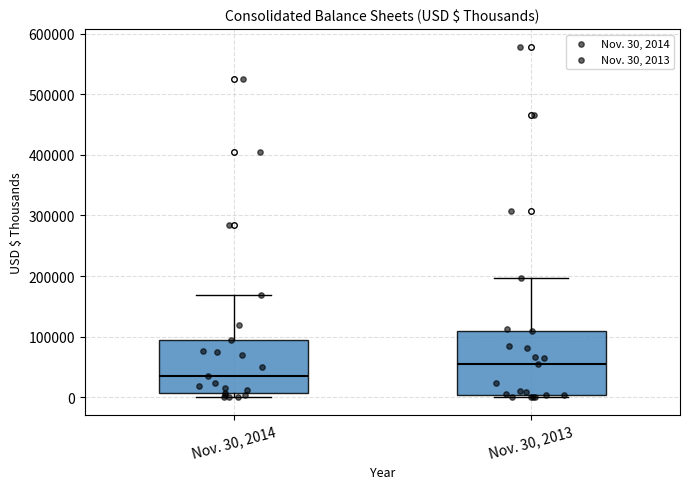

Comparing the boxes themselves (not the whiskers), which one is the tallest?

Nov. 30, 2013